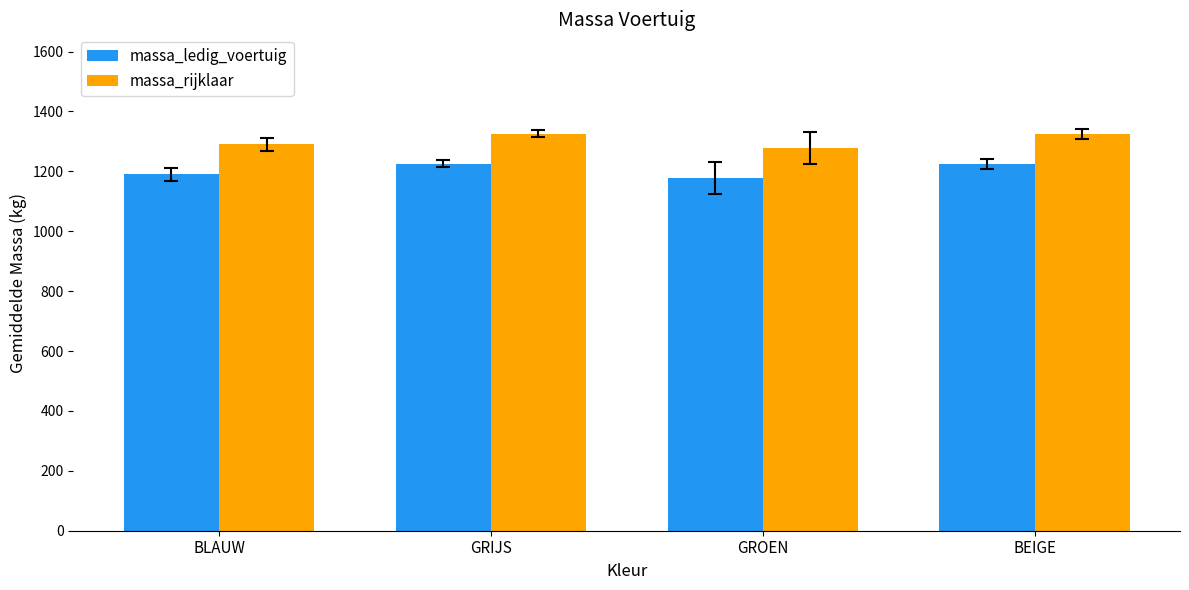

Rank the series by their maximum value, from highest to lowest.

massa_rijklaar, massa_ledig_voertuig